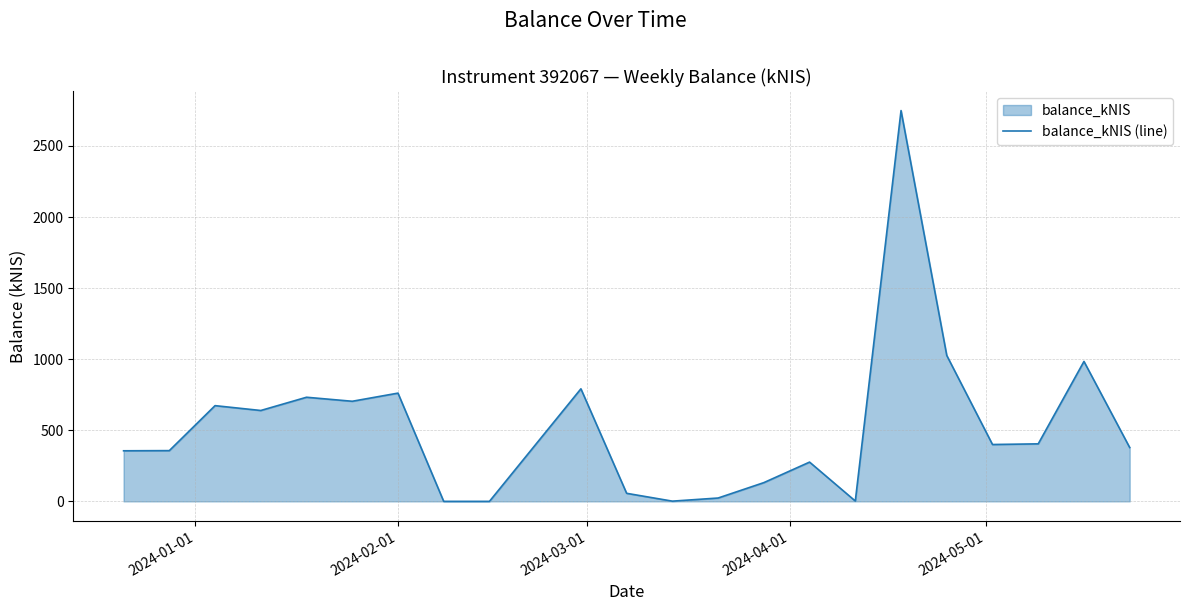

What is the difference between the maximum and minimum values?

2749.2